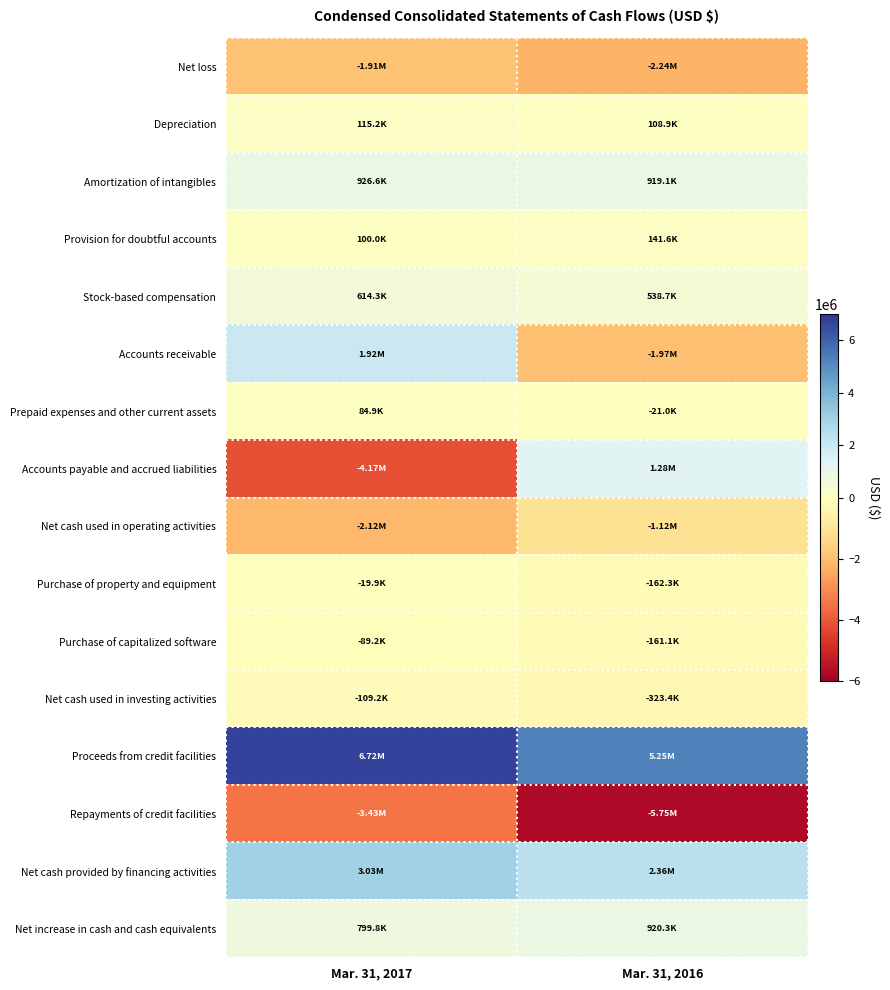

Reading left to right, list all the values displayed in this chart.

Net loss: Mar. 31, 2017=-1909352	Mar. 31, 2016=-2243955
Depreciation: Mar. 31, 2017=115246	Mar. 31, 2016=108916
Amortization of intangibles: Mar. 31, 2017=926563	Mar. 31, 2016=919065
Provision for doubtful accounts: Mar. 31, 2017=100000	Mar. 31, 2016=141553
Stock-based compensation: Mar. 31, 2017=614265	Mar. 31, 2016=538697
Accounts receivable: Mar. 31, 2017=1915997	Mar. 31, 2016=-1966388
Prepaid expenses and other current assets: Mar. 31, 2017=84907	Mar. 31, 2016=-21022
Accounts payable and accrued liabilities: Mar. 31, 2017=-4169411	Mar. 31, 2016=1277193
Net cash used in operating activities: Mar. 31, 2017=-2120955	Mar. 31, 2016=-1116195
Purchase of property and equipment: Mar. 31, 2017=-19950	Mar. 31, 2016=-162304
Purchase of capitalized software: Mar. 31, 2017=-89228	Mar. 31, 2016=-161069
Net cash used in investing activities: Mar. 31, 2017=-109178	Mar. 31, 2016=-323373
Proceeds from credit facilities: Mar. 31, 2017=6717706	Mar. 31, 2016=5250000
Repayments of credit facilities: Mar. 31, 2017=-3431077	Mar. 31, 2016=-5750000
Net cash provided by financing activities: Mar. 31, 2017=3029938	Mar. 31, 2016=2359893
Net increase in cash and cash equivalents: Mar. 31, 2017=799805	Mar. 31, 2016=920325